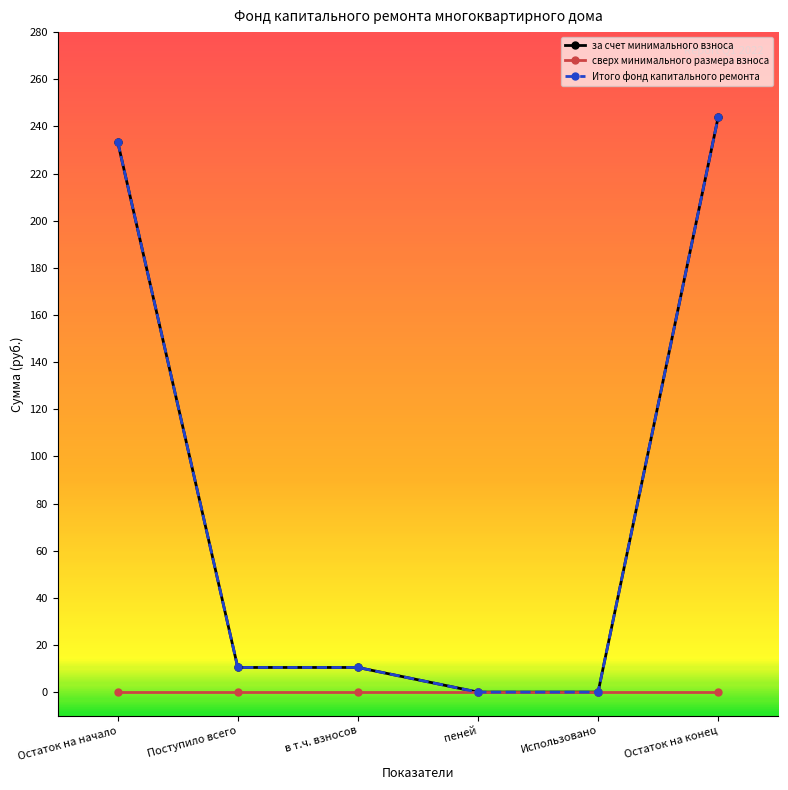

Which series has the largest total across all categories?

за счет минимального взноса